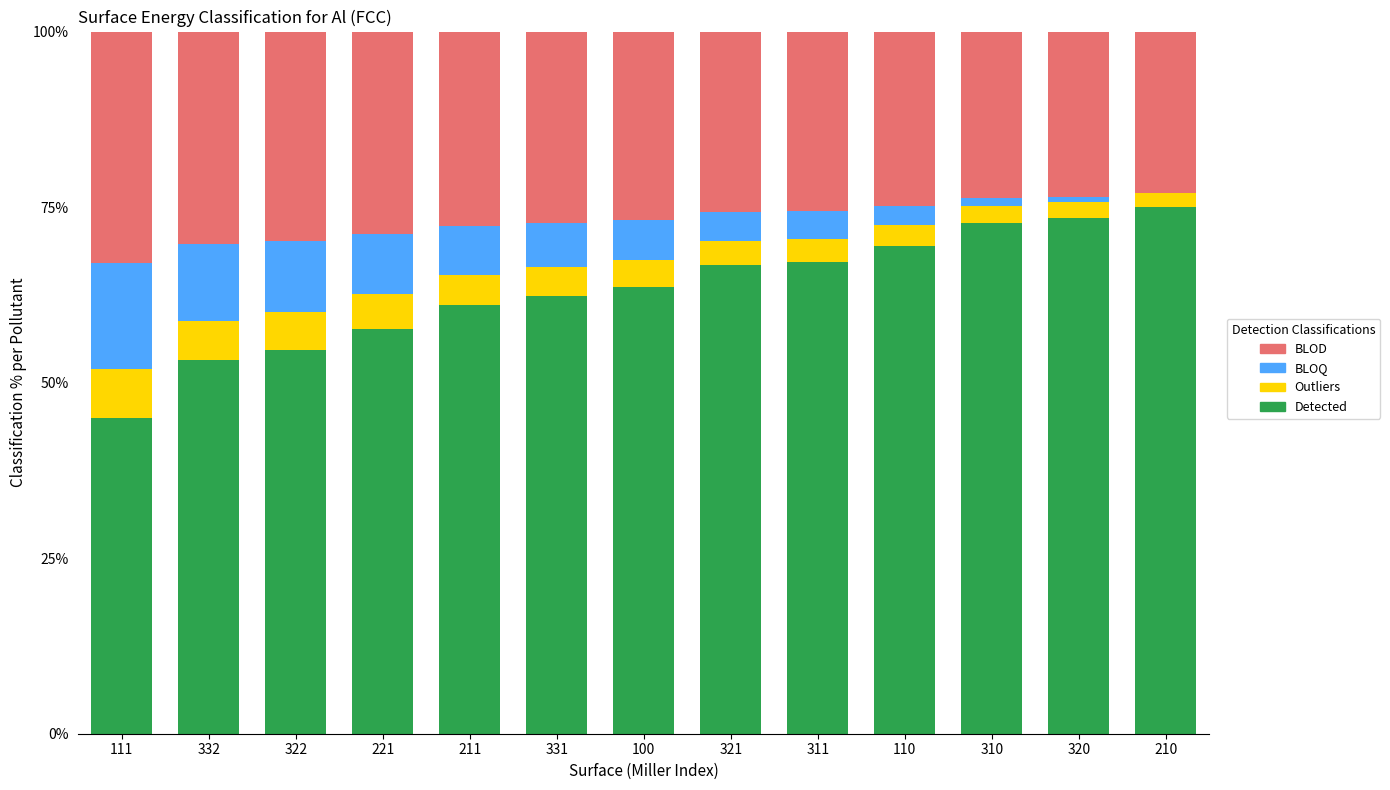

Is it true that Detected equals 53.2 at 332?

True